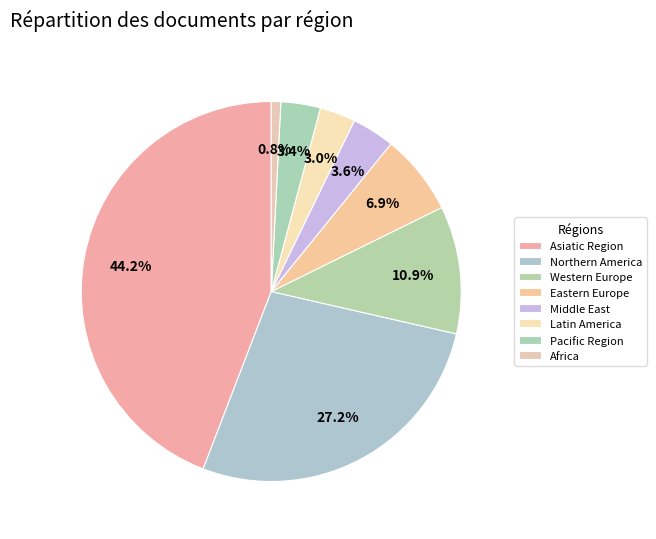

How many slices are in this pie chart?

8